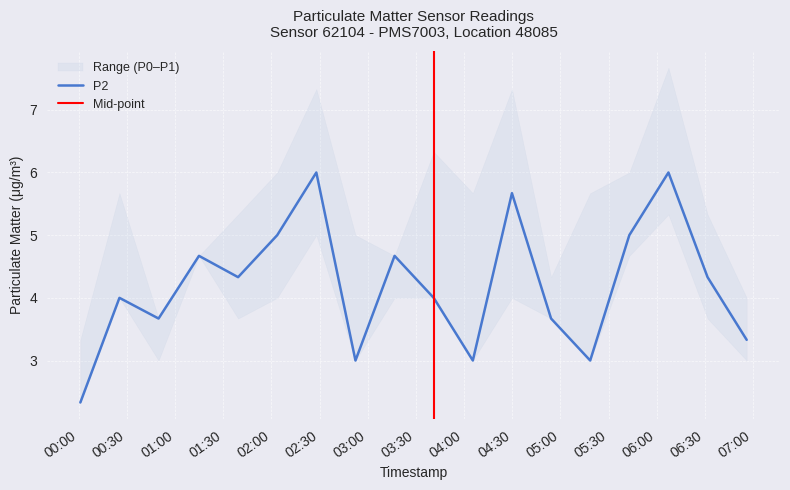

Reading left to right, list all the values displayed in this chart.

P1: 3.3	5.7	3.7	4.7	5.3	6.0	7.3	5.0	4.7	6.3	5.7	7.3	4.3	5.7	6.0	7.7	5.3	4.0
P2: 2.3	4.0	3.7	4.7	4.3	5.0	6.0	3.0	4.7	4.0	3.0	5.7	3.7	3.0	5.0	6.0	4.3	3.3
P0: 2.3	4.0	3.0	4.7	3.7	4.0	5.0	3.0	4.0	4.0	3.0	4.0	3.7	3.0	4.7	5.3	3.7	3.0